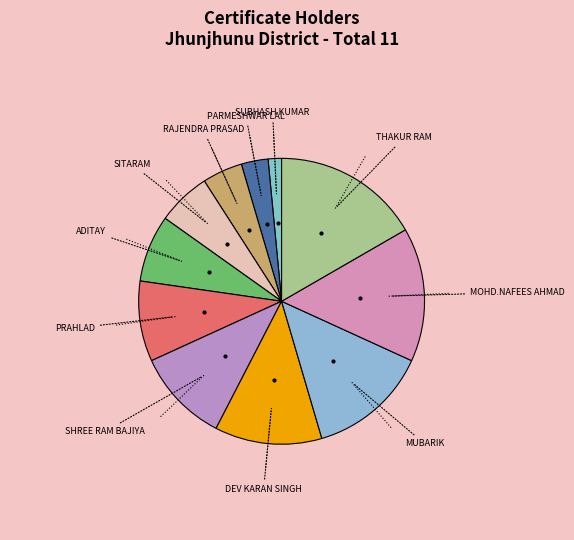

How many segments does this pie chart have?

11